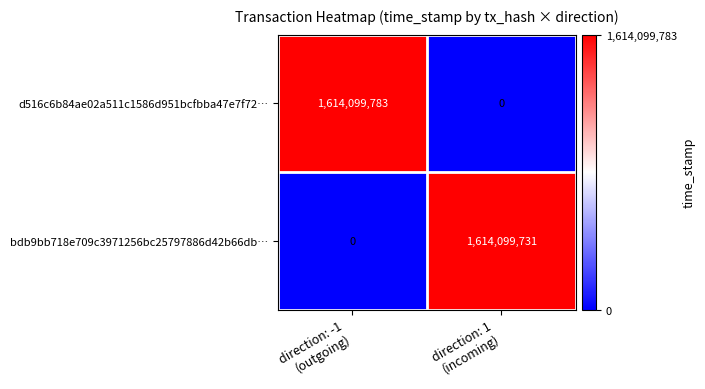

What is the greatest value displayed?

1614099783